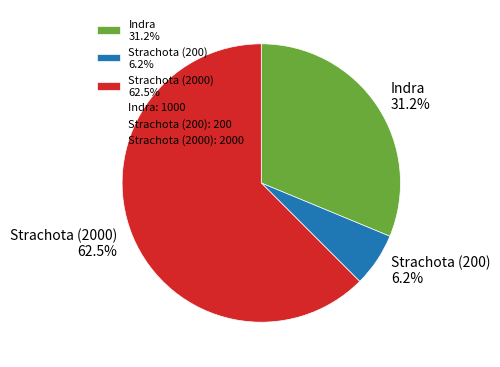

What is the smallest slice in the pie chart?

Strachota (200)